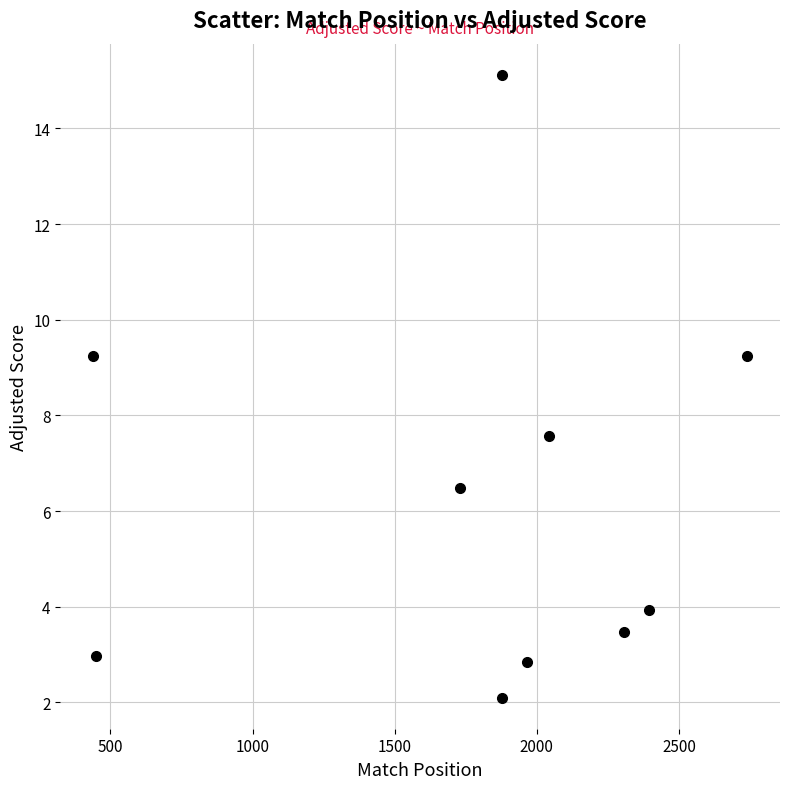

What Y value in the scatter plot is closest to 8?

7.6